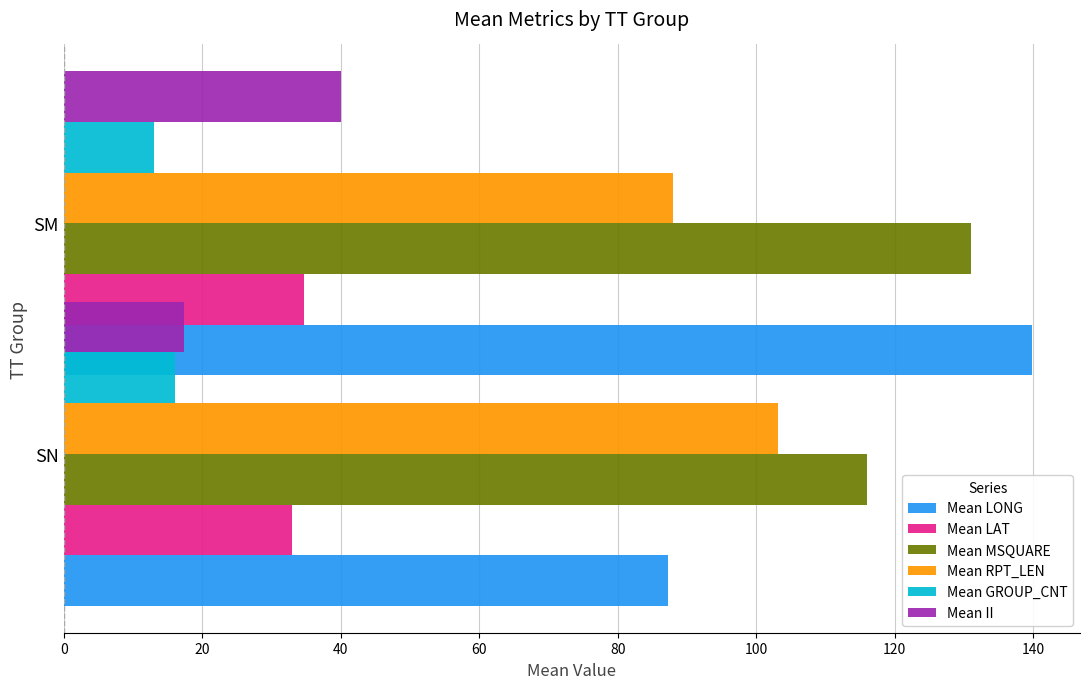

The value of Mean LONG at 0 is 18.2. True or false?

False